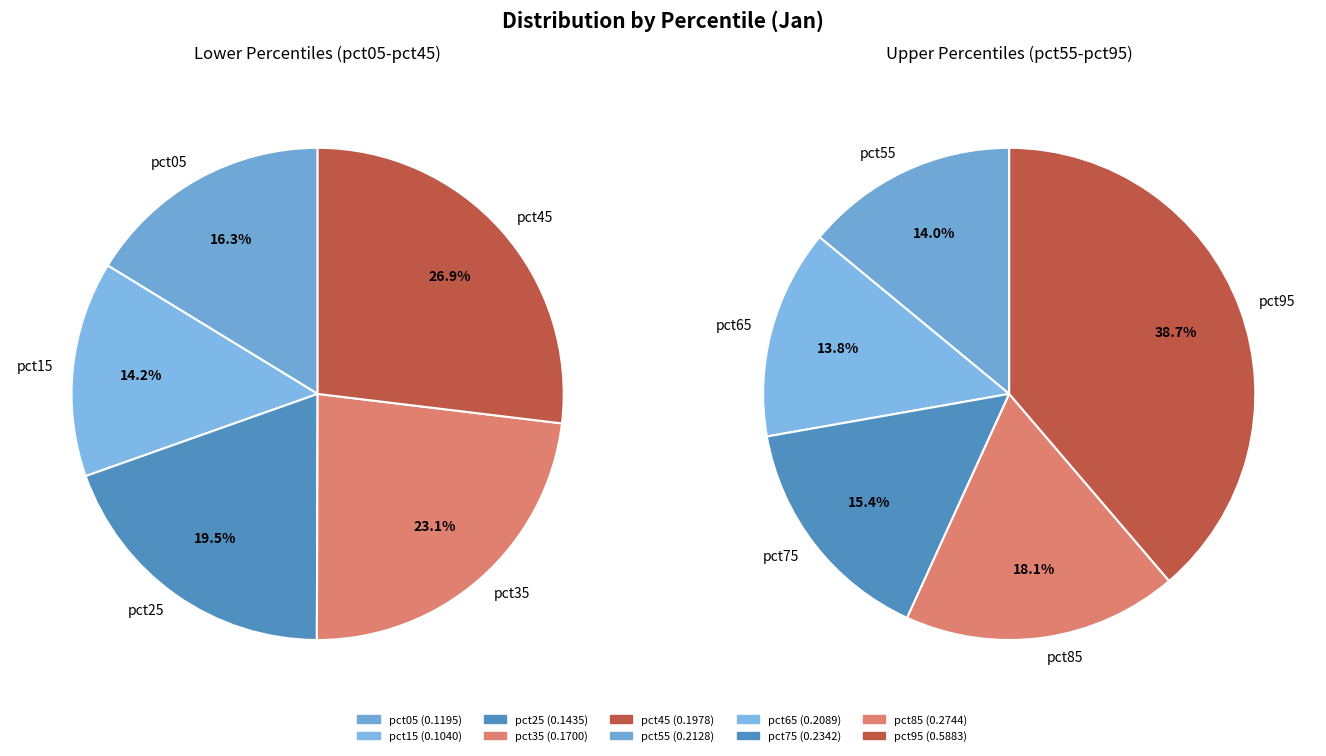

Is it true that pct65 is 1% of the pie?

False